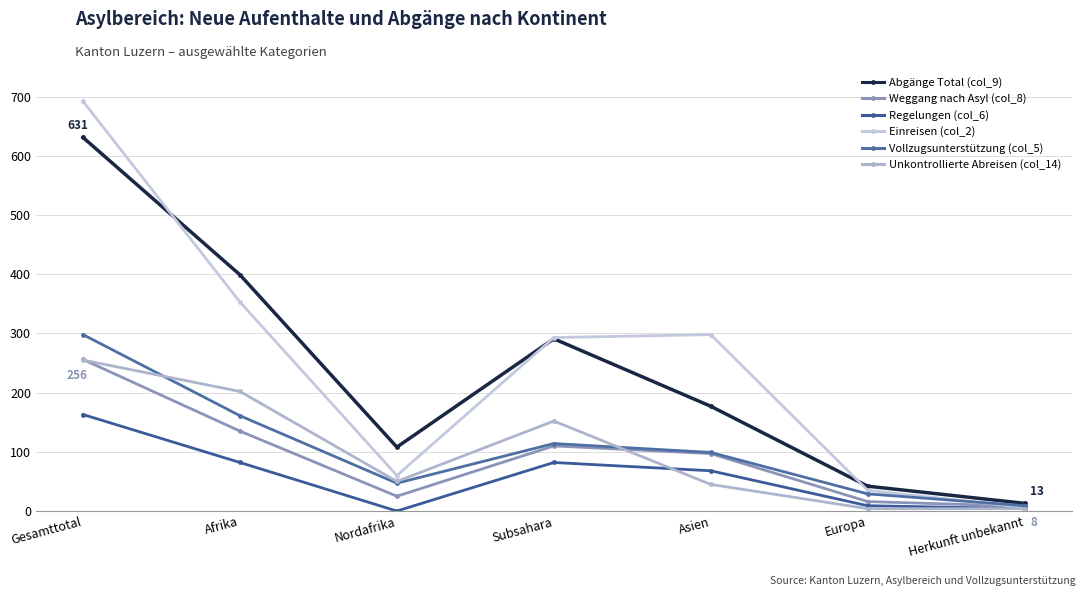

Count the number of categories in the chart.

7